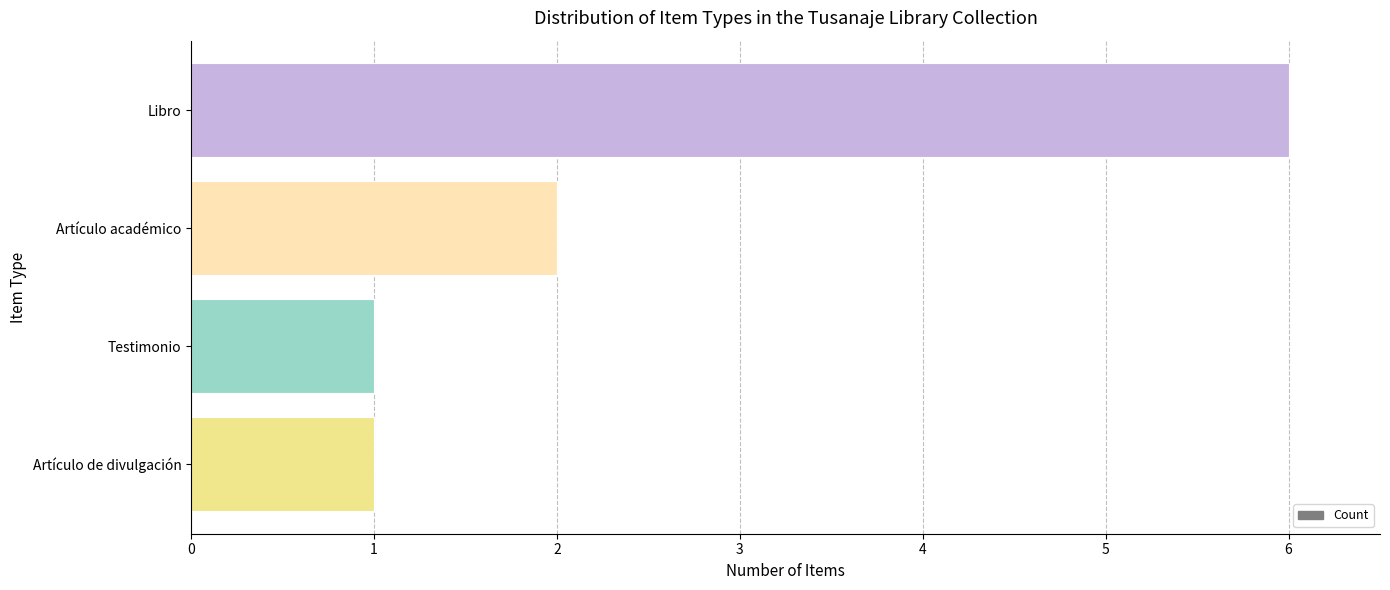

What is the change in value from Testimonio to Libro?

+5